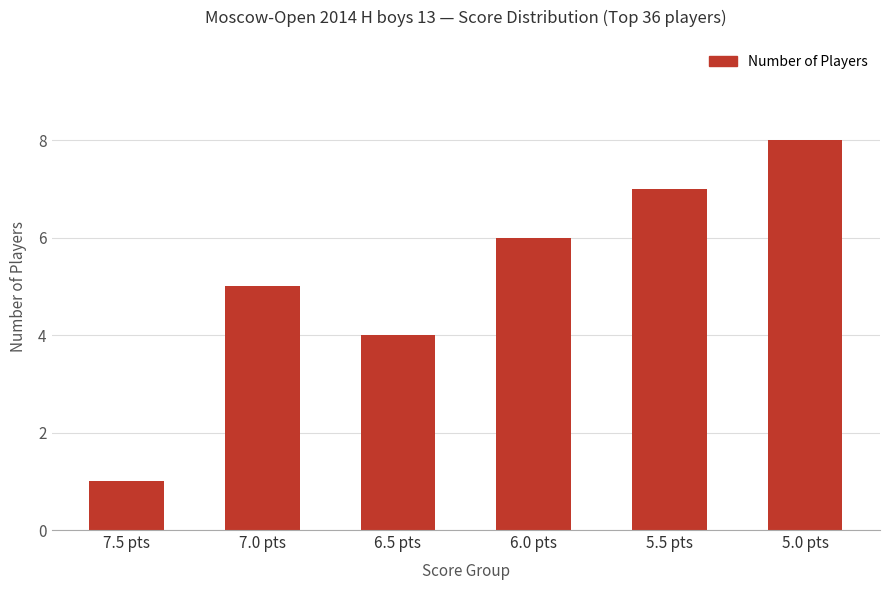

How many data points are less than 6?

3